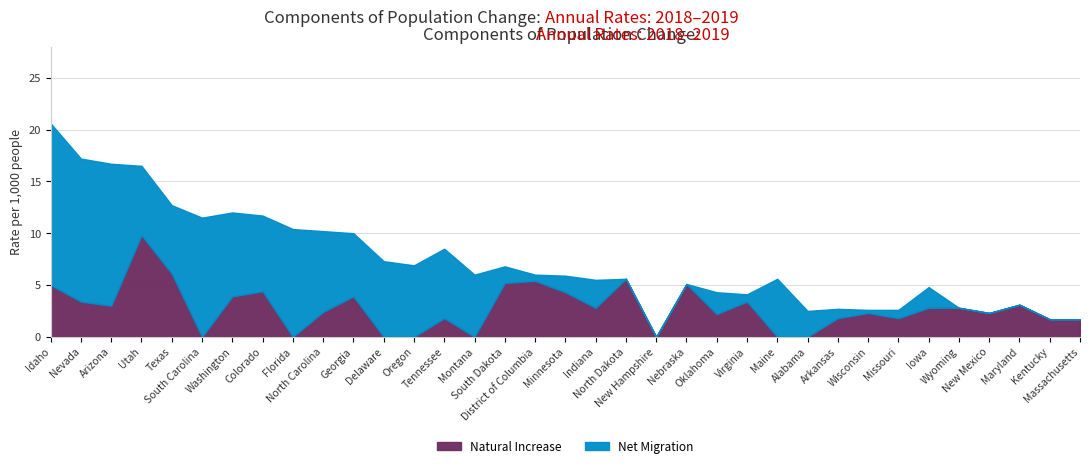

Which series has the largest total across all categories?

Net Migration